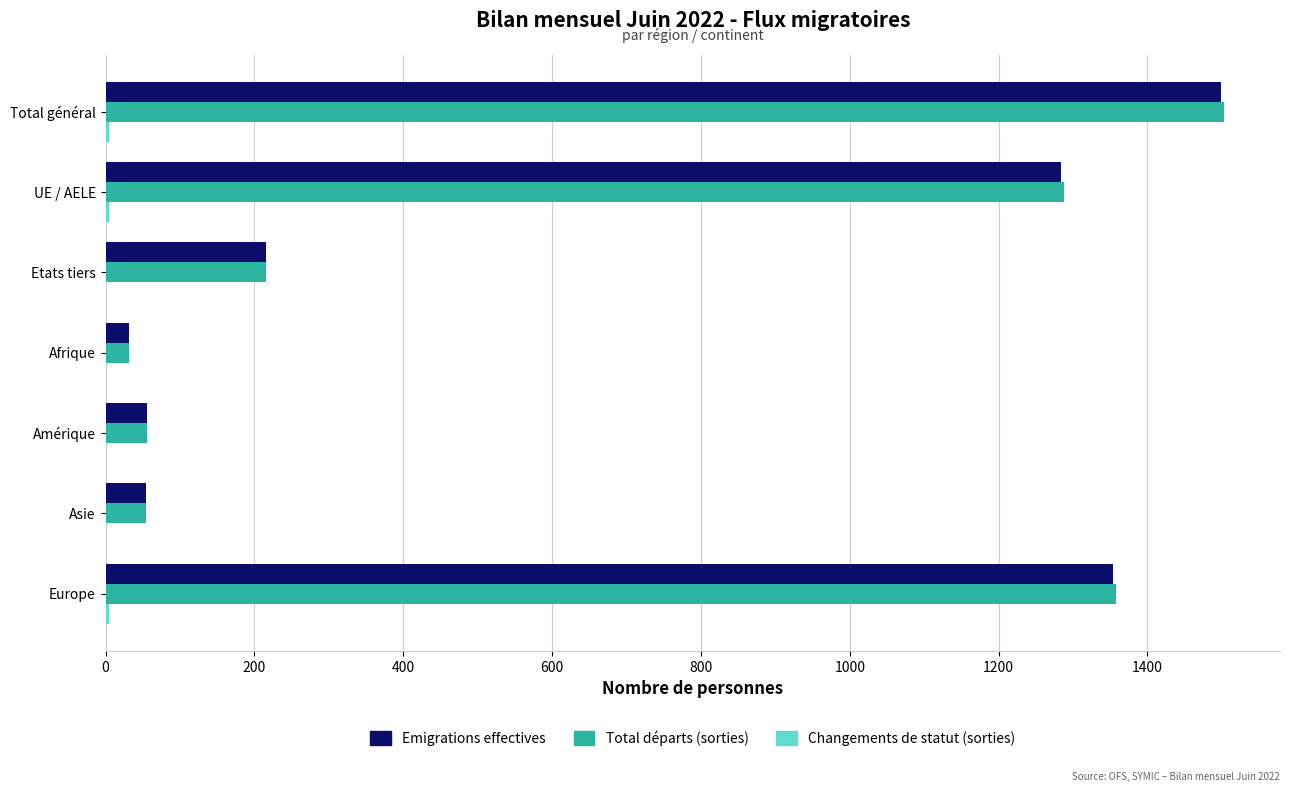

What is the approximate value of Total départs (sorties) at Amérique?

56